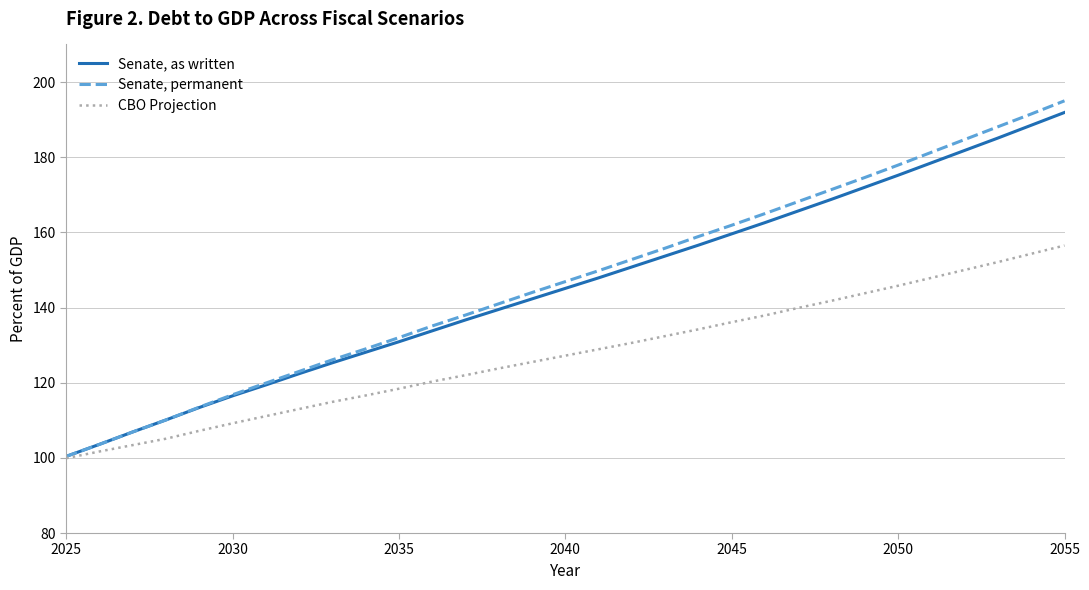

Which series has the largest range (max minus min)?

Senate, permanent